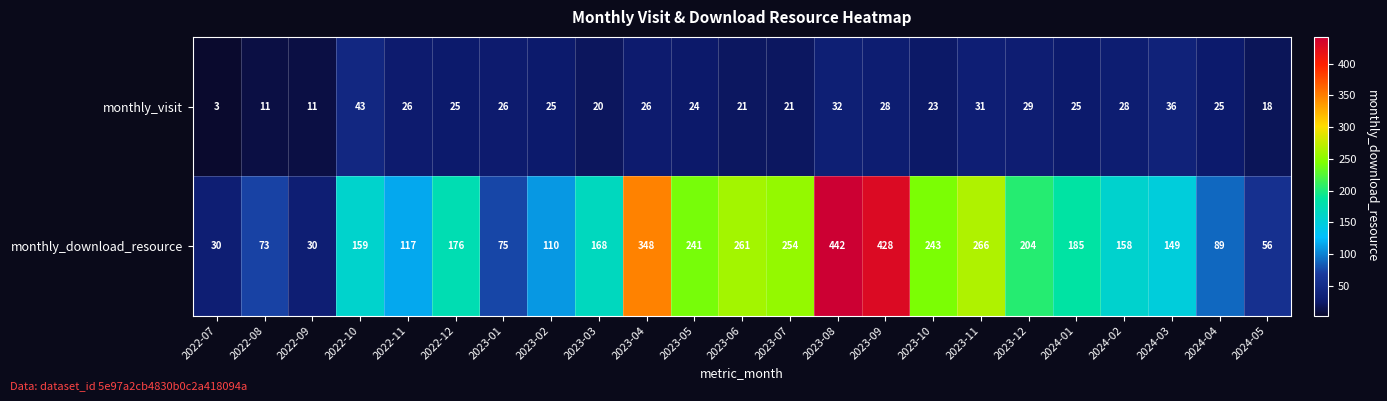

What is the greatest value displayed?

442